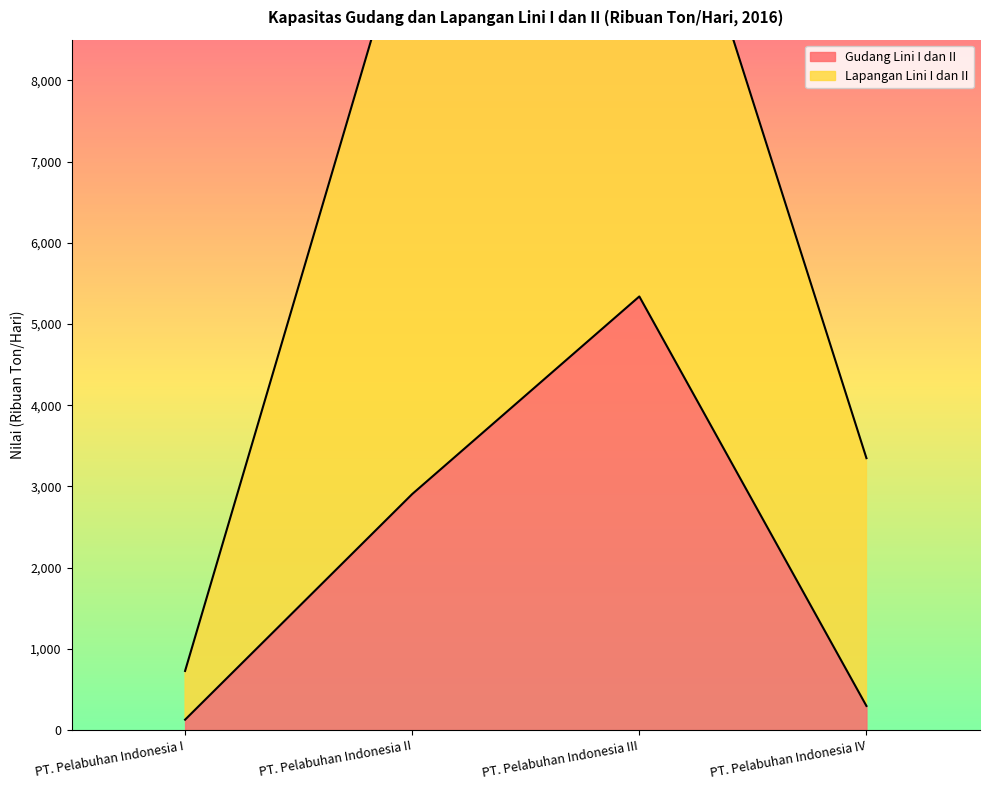

Reading left to right, list all the values displayed in this chart.

PT. Pelabuhan Indonesia I=128	PT. Pelabuhan Indonesia II=2906	PT. Pelabuhan Indonesia III=5339	PT. Pelabuhan Indonesia IV=297